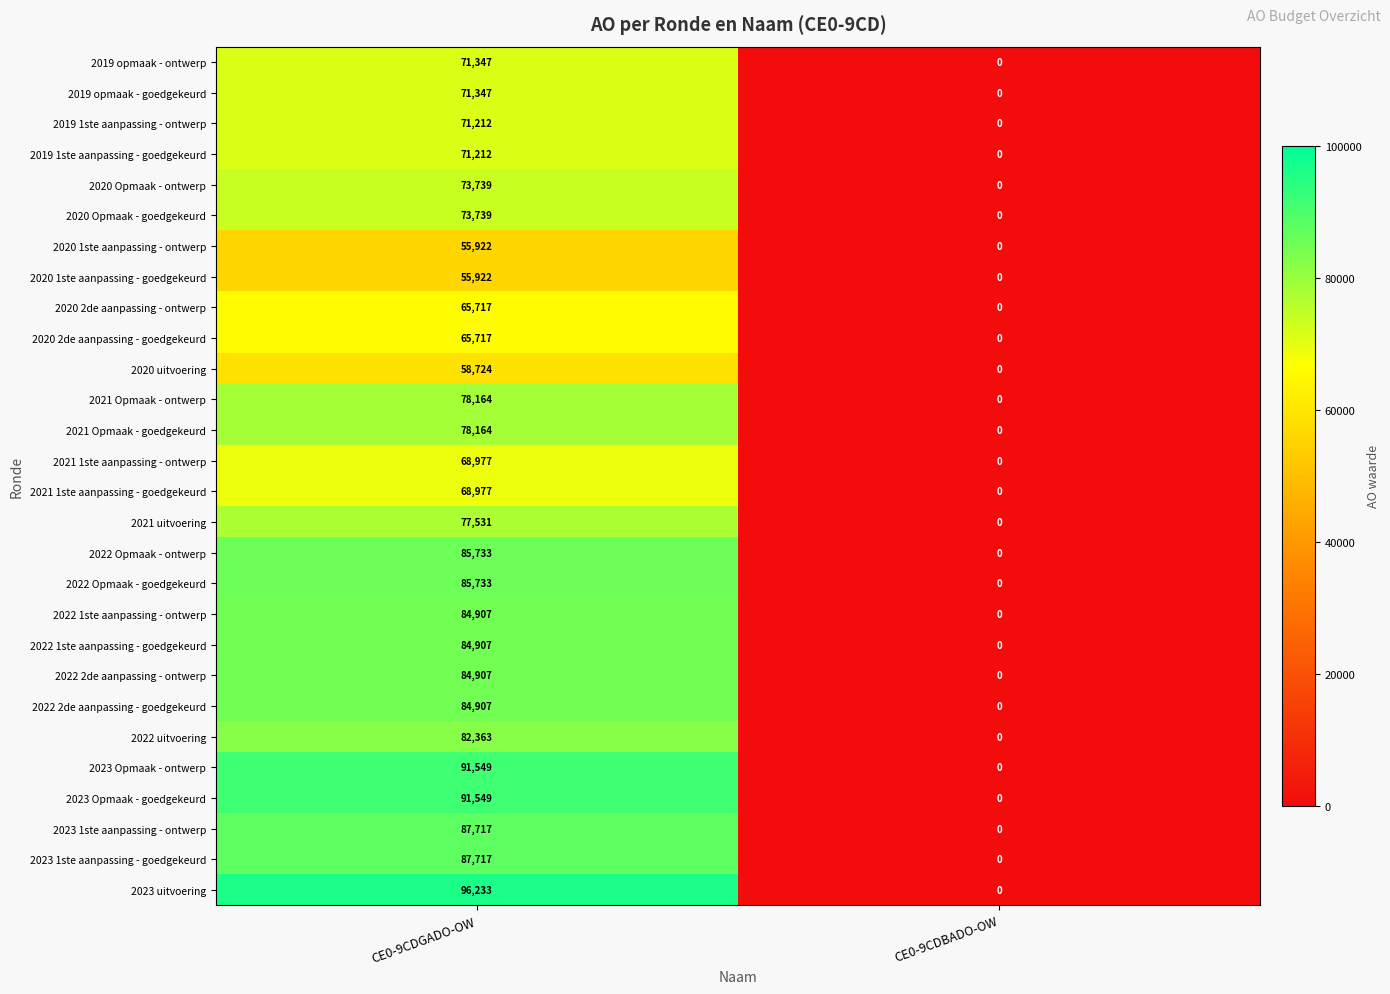

Which label corresponds to the smallest value in the chart?

CE0-9CDBADO-OW